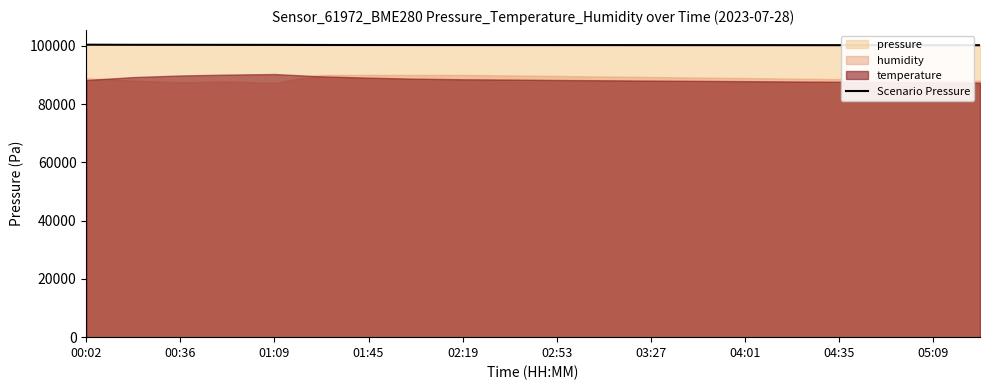

True or false: the data shows 100210.0 at 15.

True